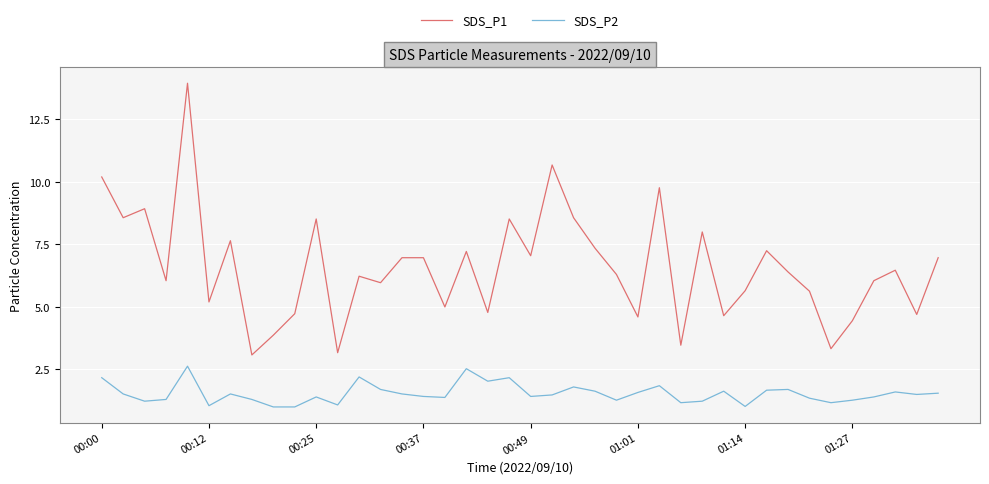

True or false: SDS_P2 and SDS_P1 intersect in this chart.

False